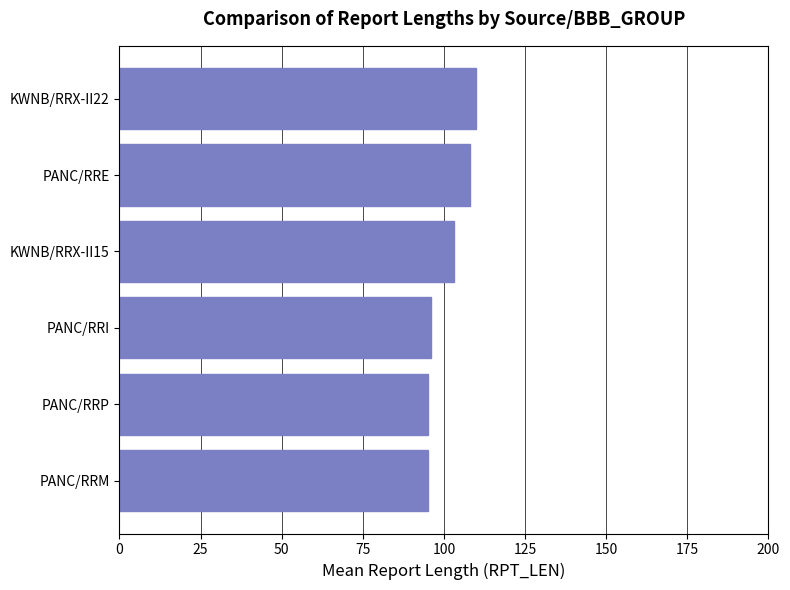

Does the chart contain any negative values?

No